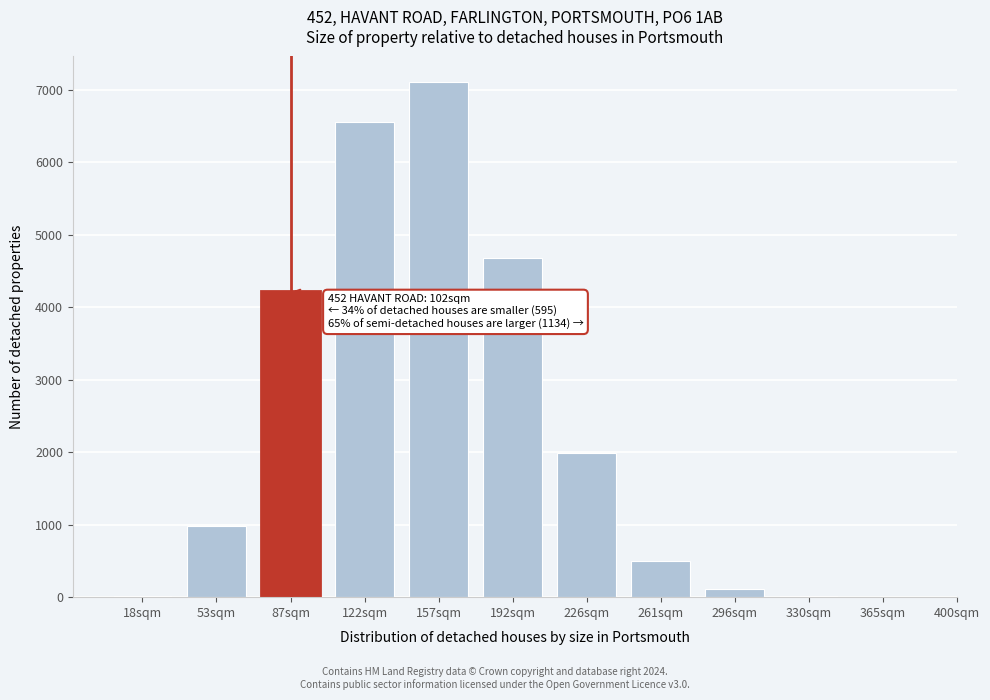

The chart shows a value of 2.4 at 365sqm. True or false?

True